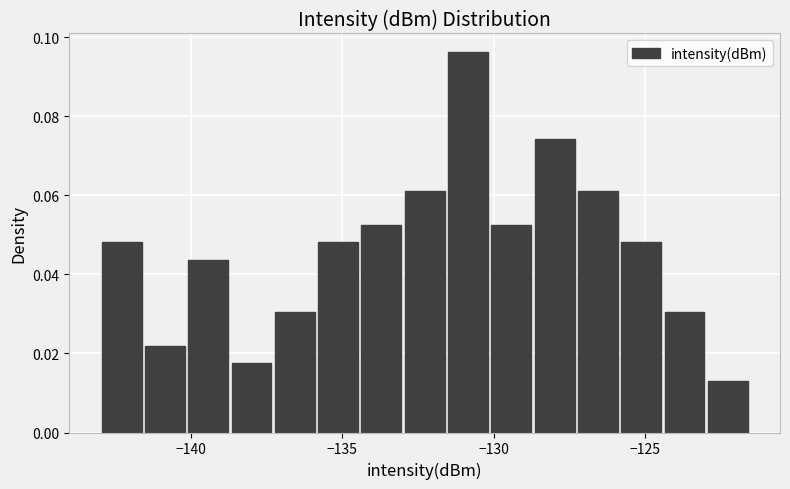

Read against the x-axis, roughly where is the centre of the tallest bar?

-131.0